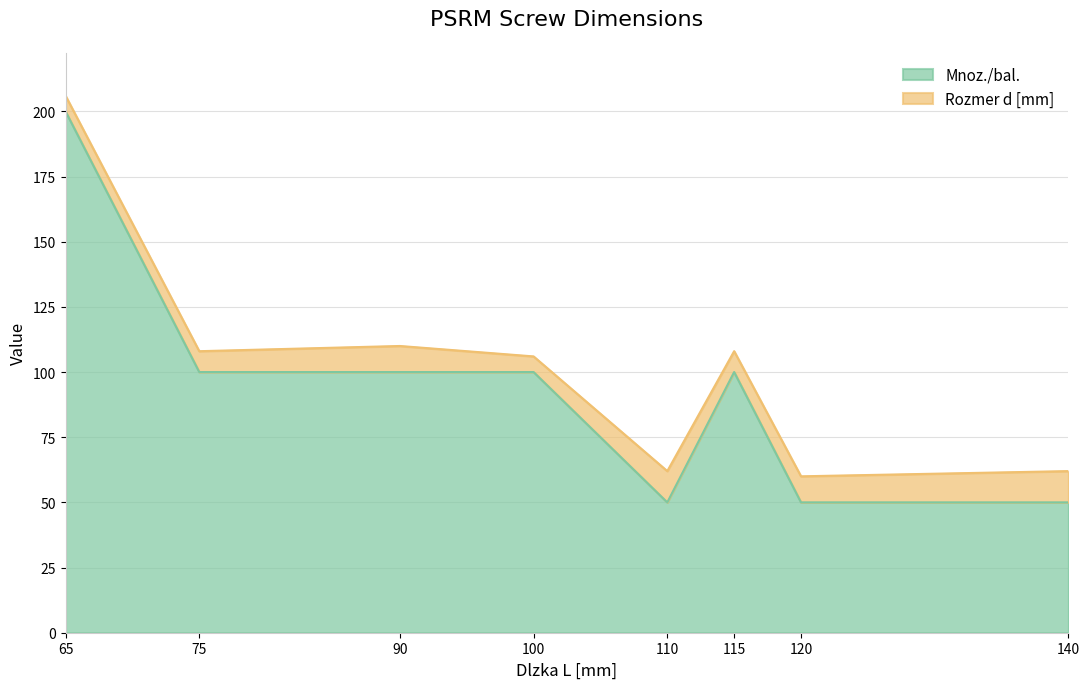

List the labels in order of value, largest first.

65, 75, 90, 100, 115, 110, 120, 140